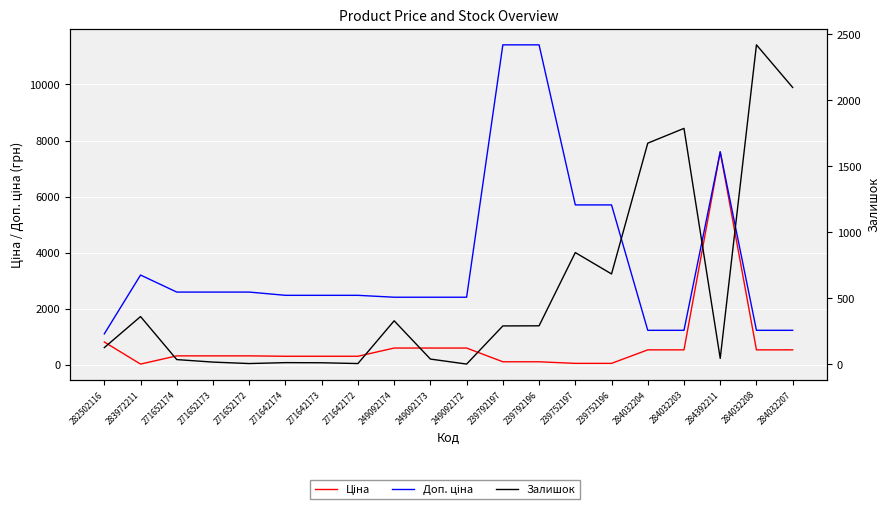

How many data points in Залишок are above 289?

9